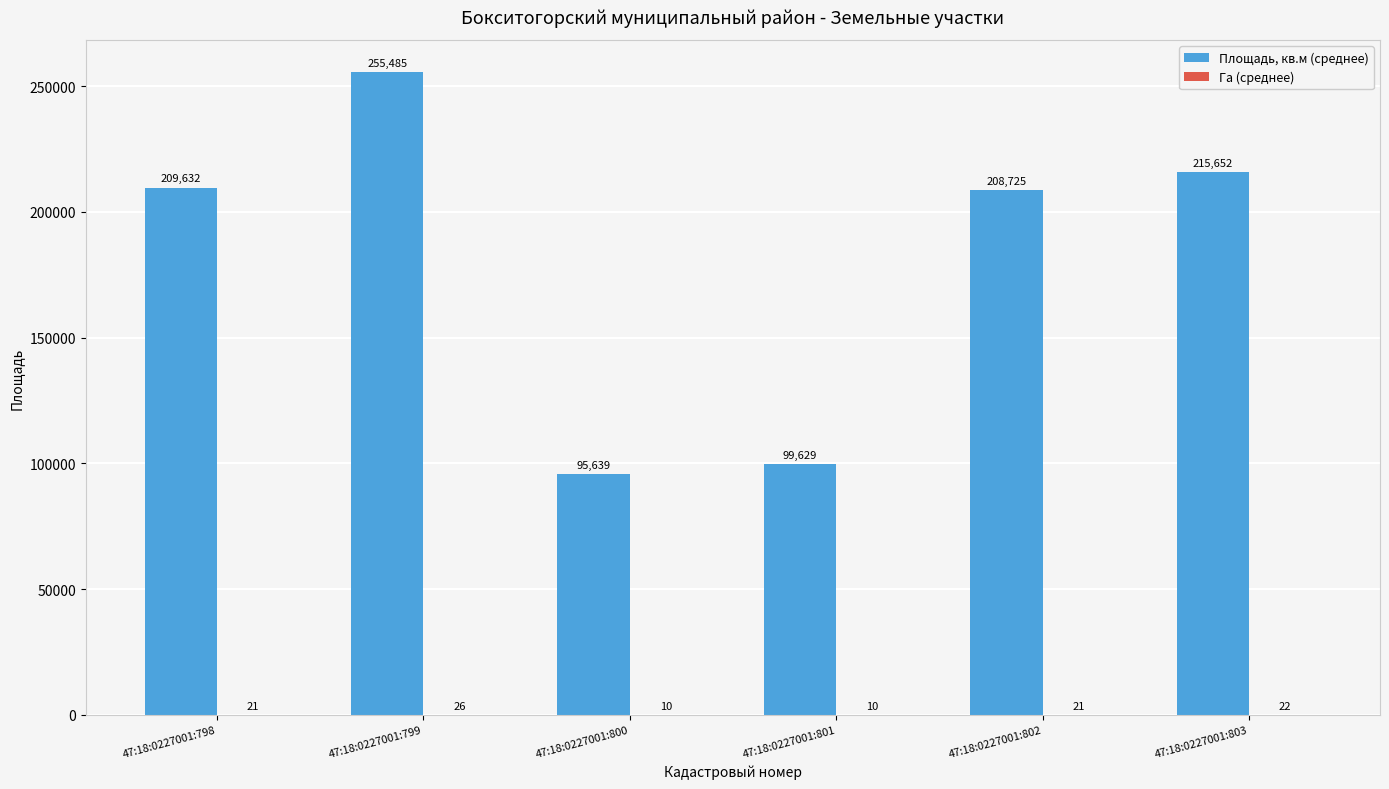

At which label is Площадь, кв.м (среднее) closest to 175562?

47:18:0227001:802